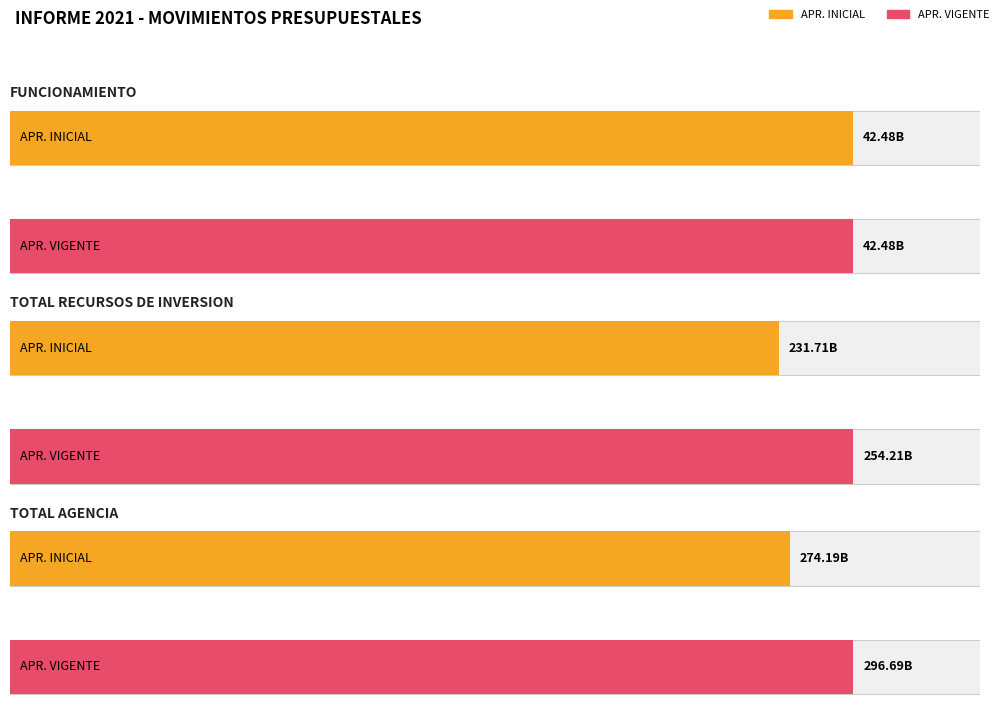

What is the maximum value shown in the chart?

296685423804